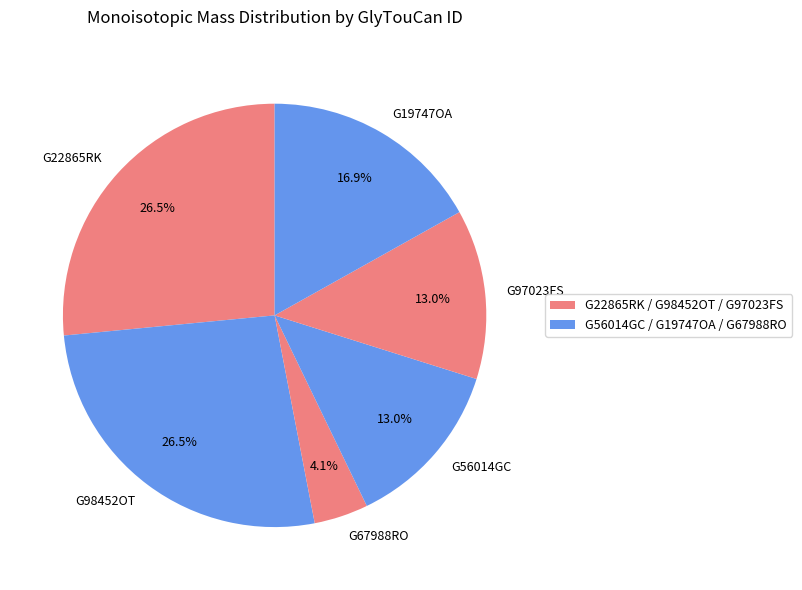

Which slice is the smallest?

G67988RO